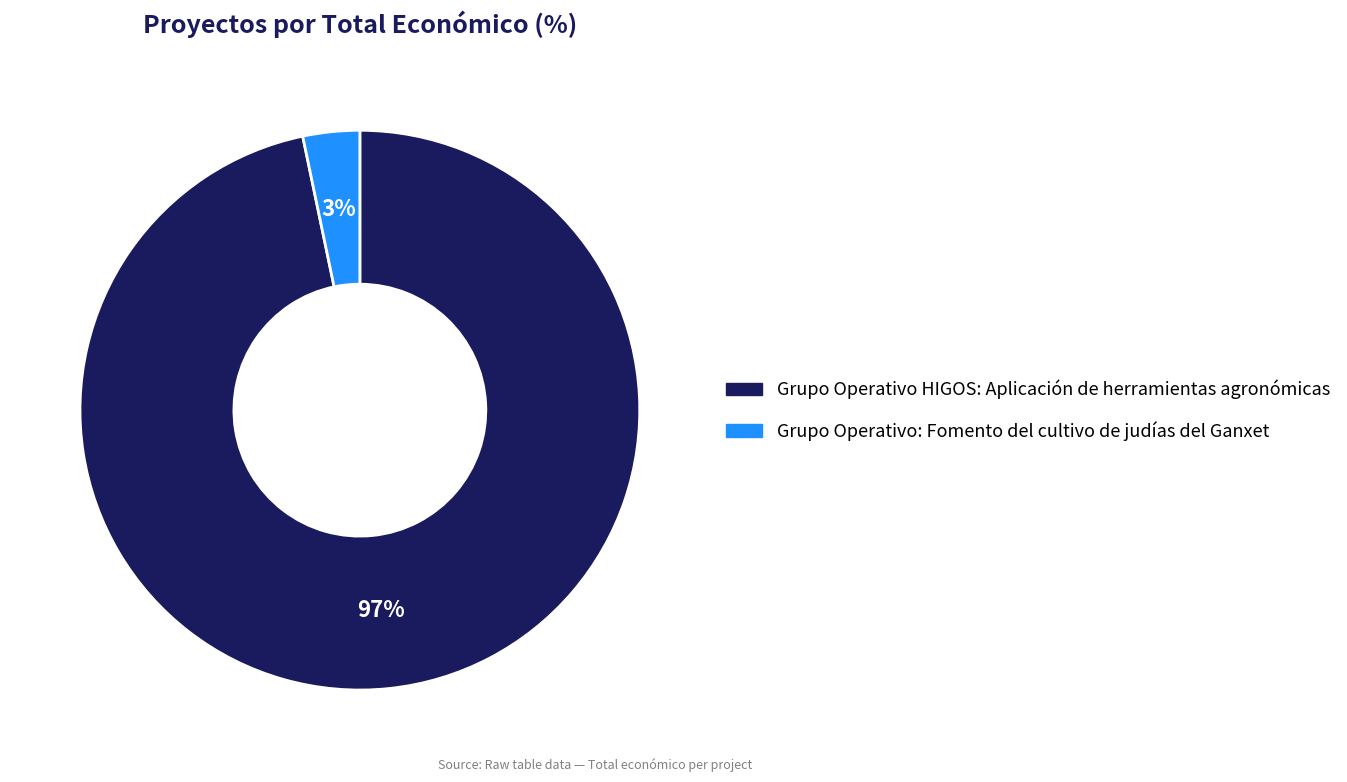

True or false: Grupo Operativo: Fomento del cultivo de judías del Ganxet accounts for 3% of the total.

True